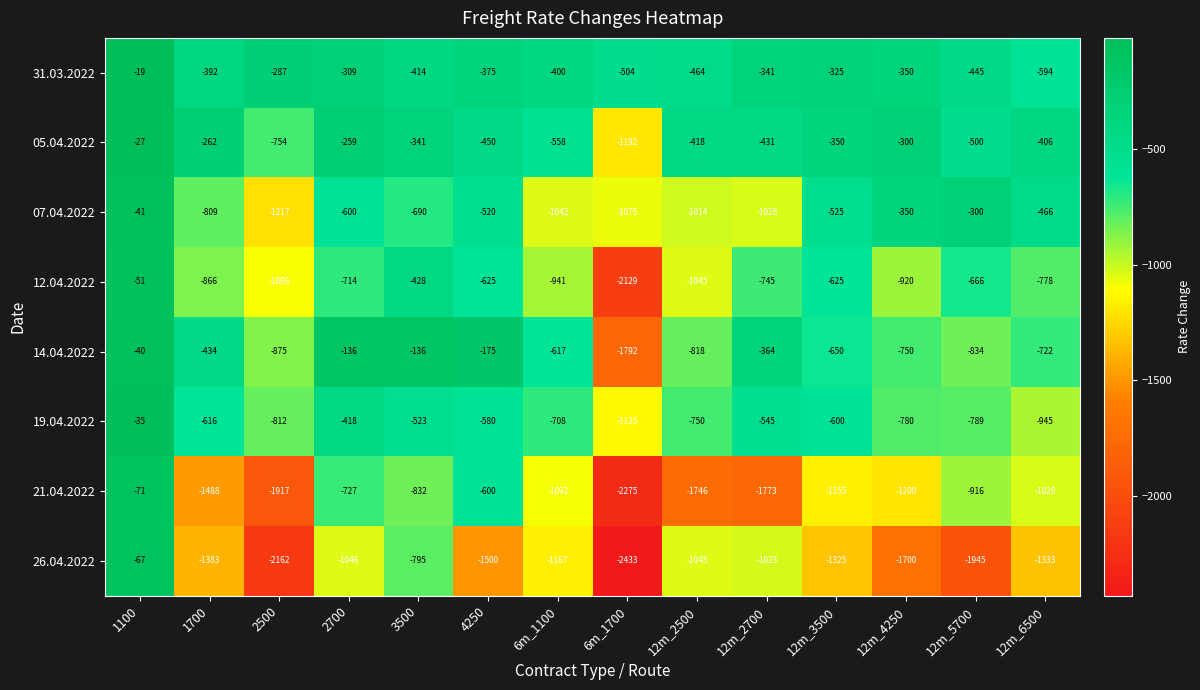

What is the average value of the 21.04.2022 series?

-1201